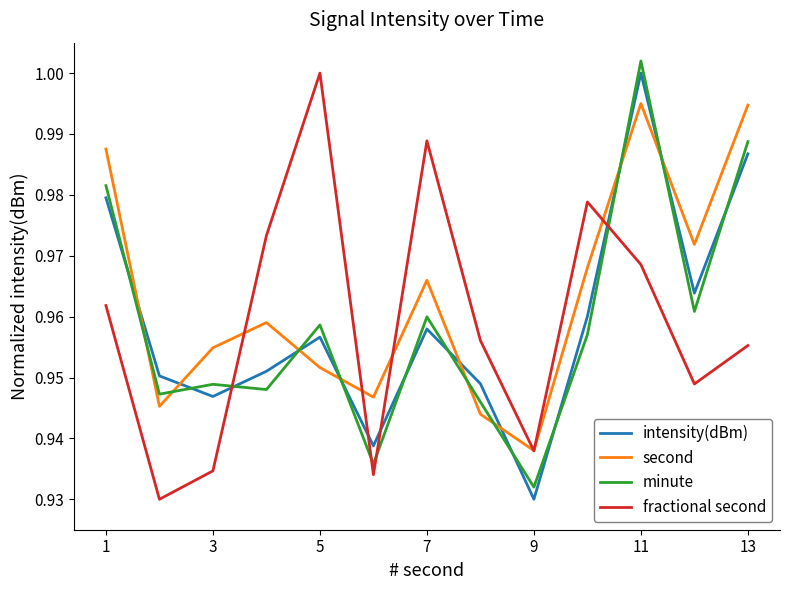

True or false: fractional second has more than 2 interior local peaks.

True